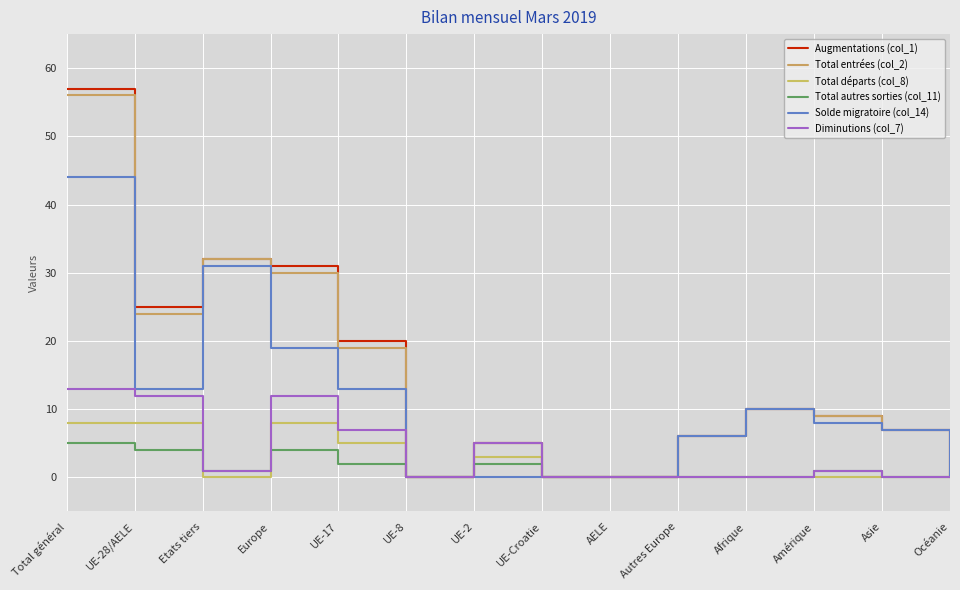

At which label does Total entrées (col_2) first exceed 9?

Total général